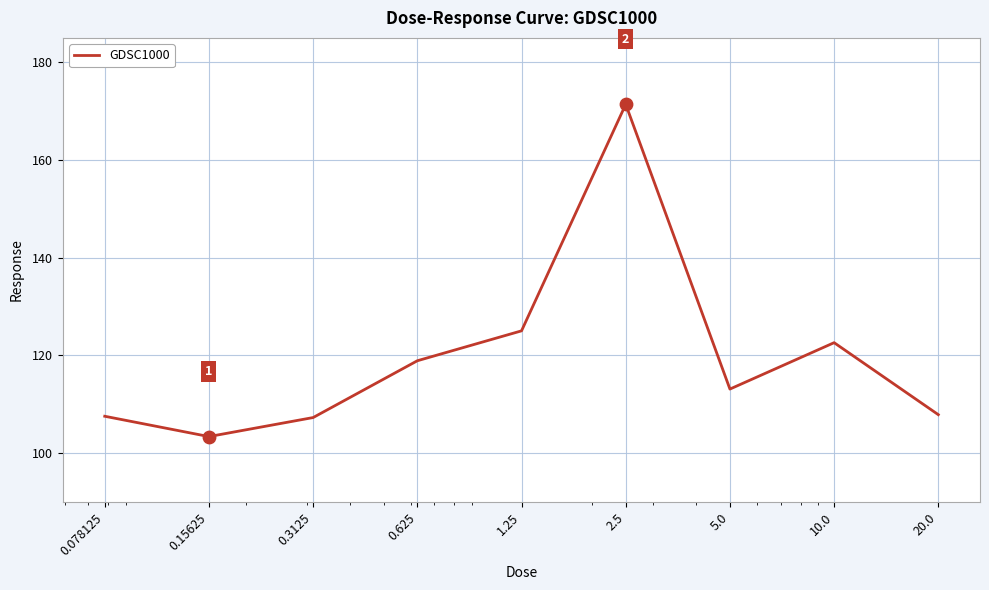

What is the difference between the maximum and minimum values?

68.0